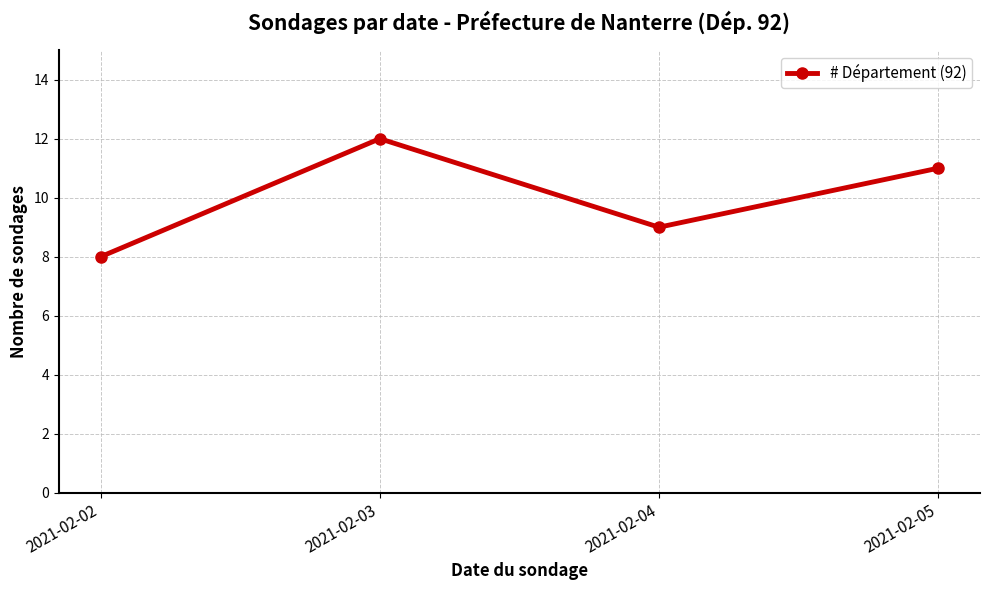

Rank the categories by value from lowest to highest.

2021-02-02, 2021-02-04, 2021-02-05, 2021-02-03